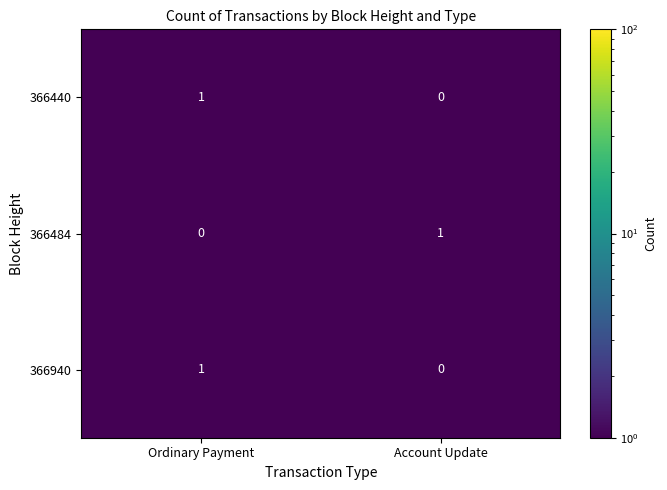

At which label does 366440 reach its peak?

Ordinary Payment